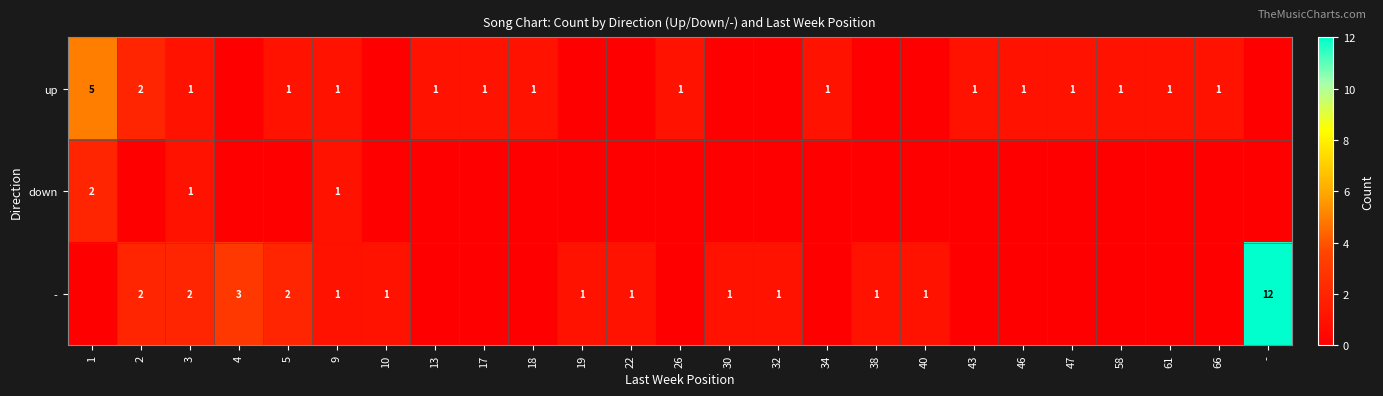

True or false: down has a value of 2 at 1.

True